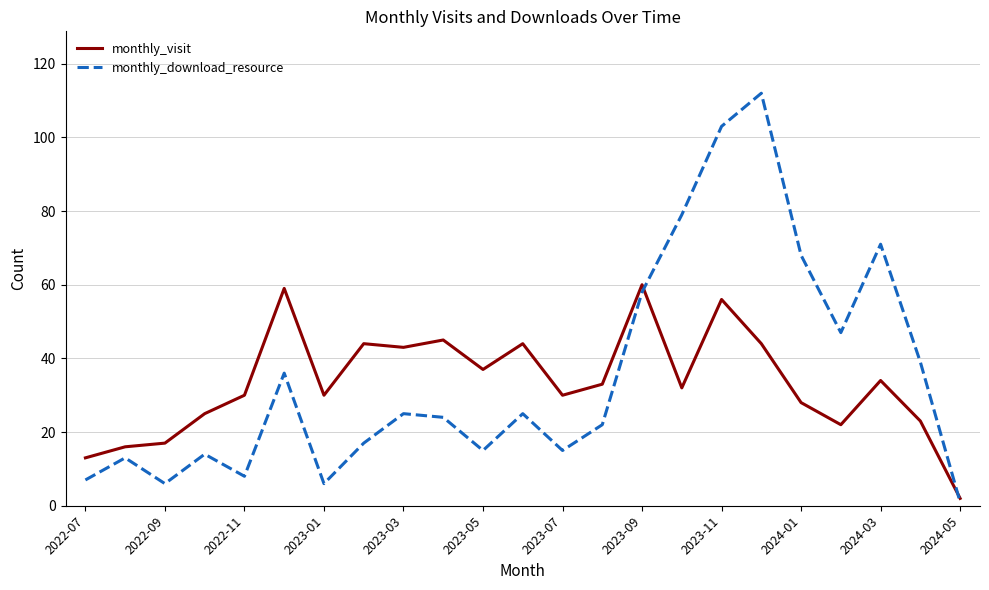

What is the highest value of the monthly_visit series?

60